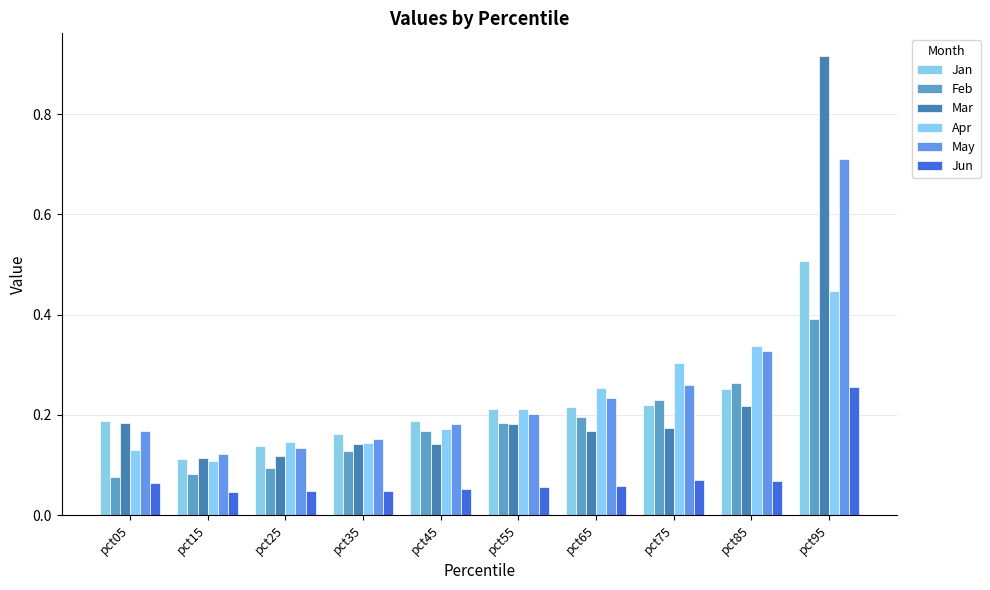

What is the value of the Jun bar at the 6th from the left?

0.1